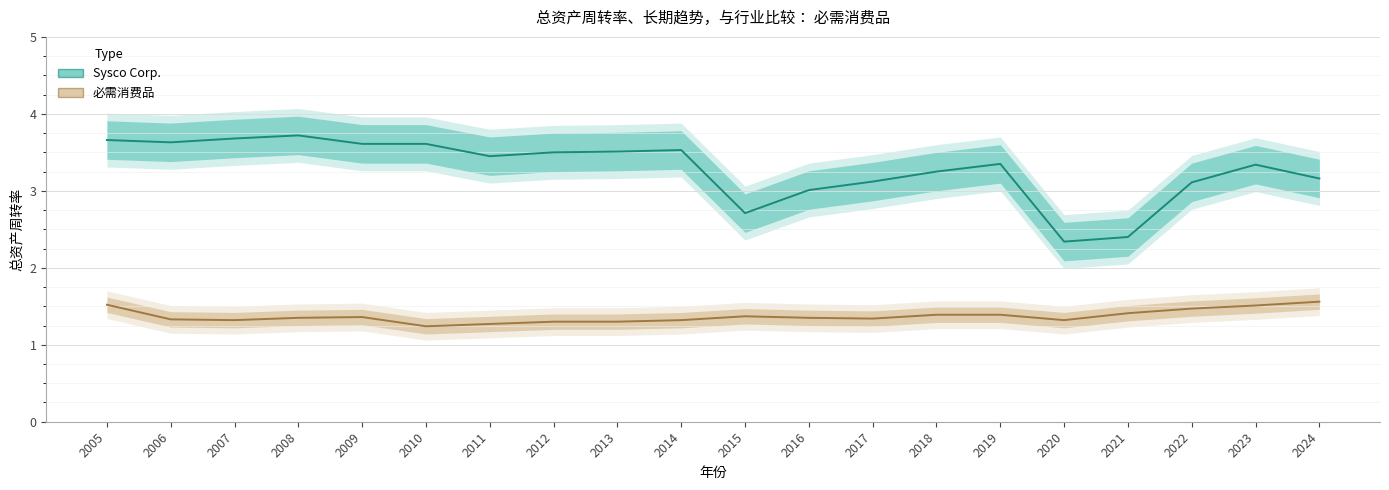

Reading left to right, list all the values displayed in this chart.

Sysco Corp.: 3.7	3.6	3.7	3.7	3.6	3.6	3.5	3.5	3.5	3.5	2.7	3.0	3.1	3.2	3.4	2.3	2.4	3.1	3.3	3.2
必需消费品: 1.5	1.3	1.3	1.4	1.4	1.2	1.3	1.3	1.3	1.3	1.4	1.4	1.3	1.4	1.4	1.3	1.4	1.5	1.5	1.6